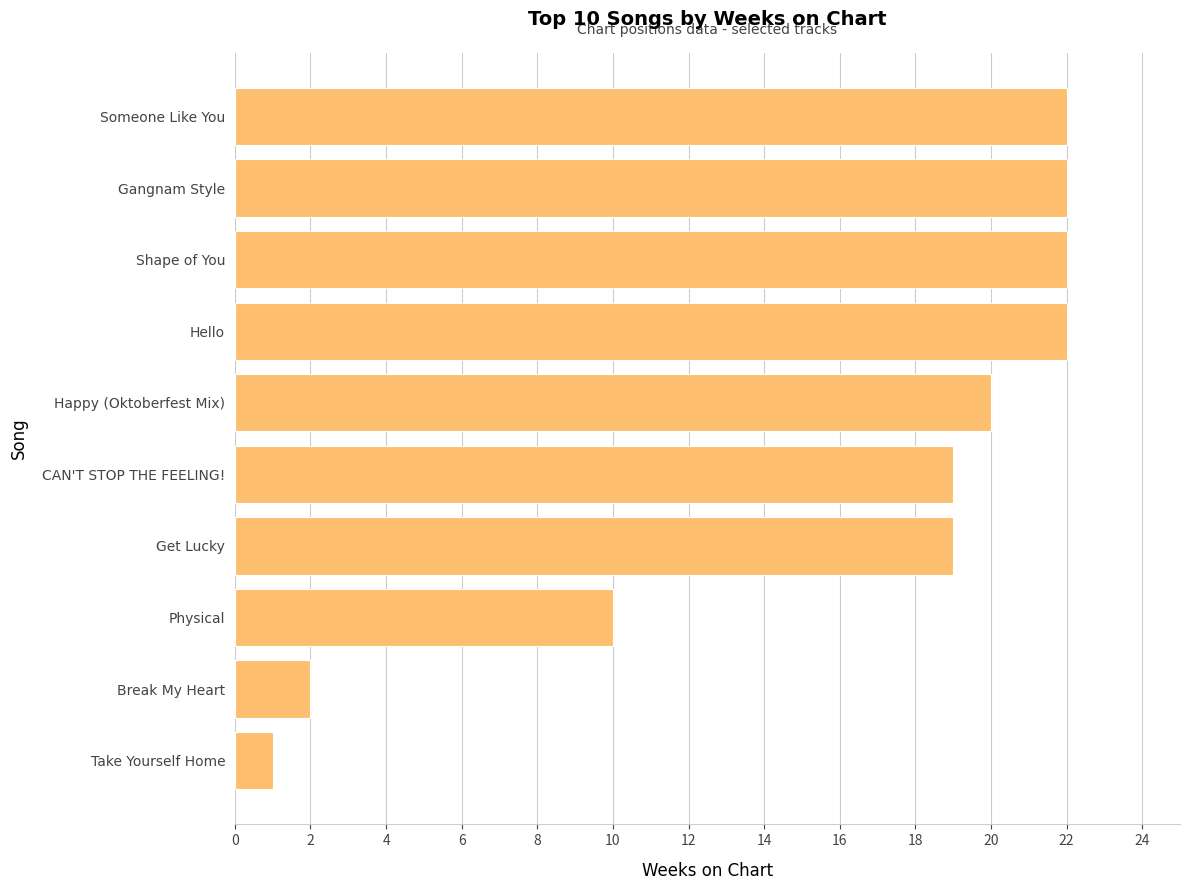

The chart shows a value of 19 at CAN'T STOP THE FEELING!. True or false?

True